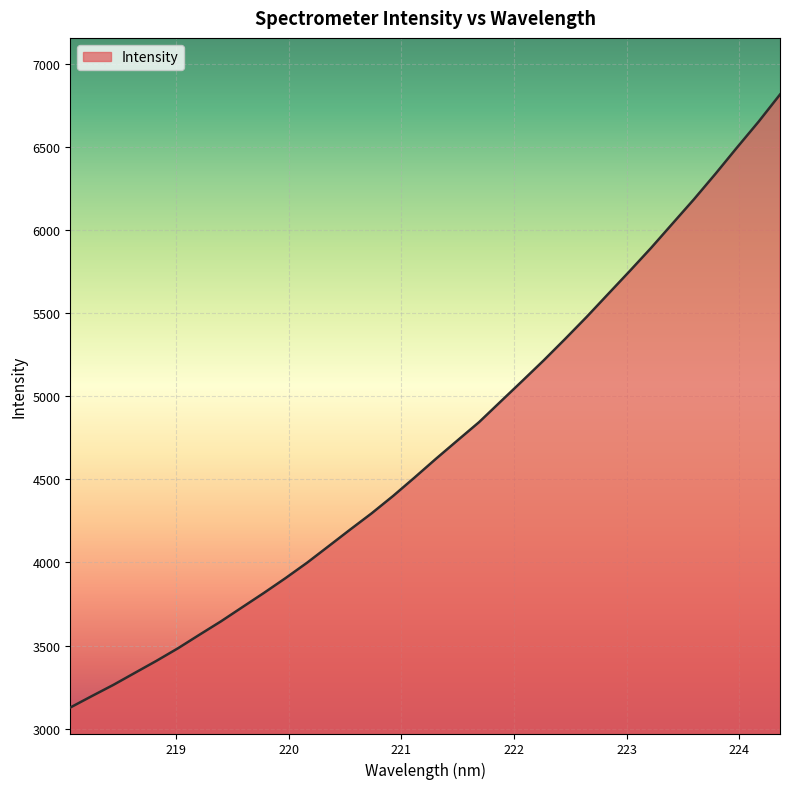

What is the greatest value displayed?

6816.5